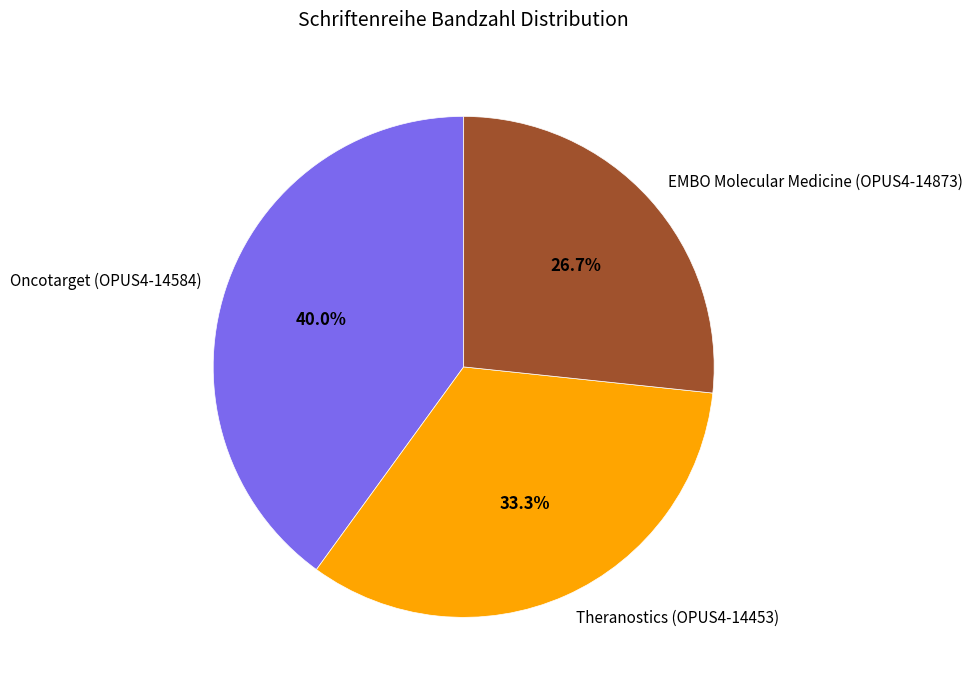

What percentage is the Theranostics (OPUS4-14453) slice, to the nearest percent?

33%